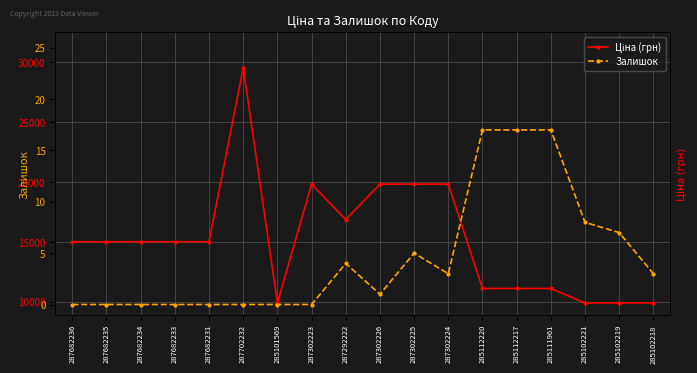

The value of Залишок at 287682234 is 0.0. True or false?

True